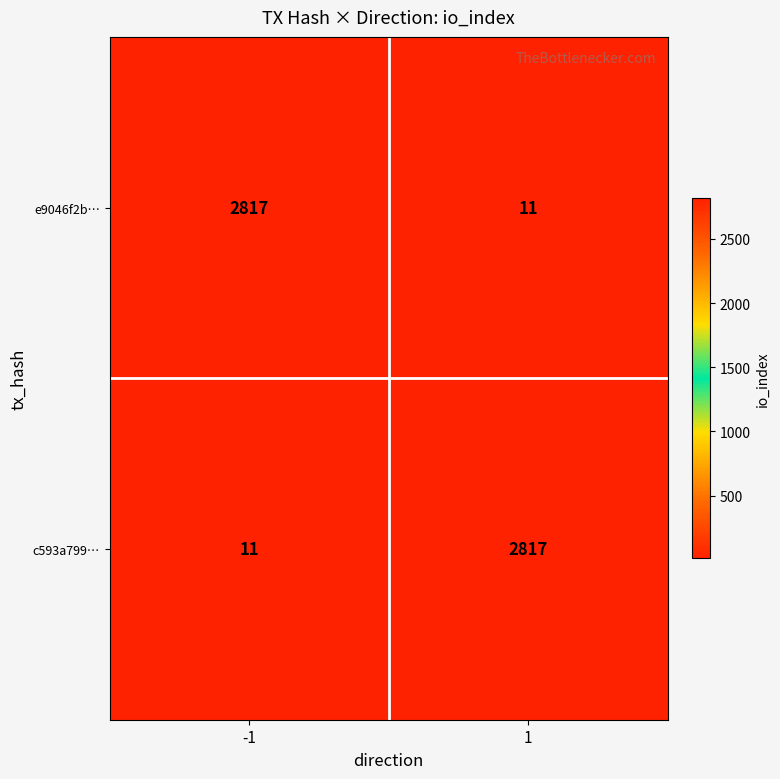

Is the value of c593a799… at 1 greater than the value of e9046f2b… at 1?

Yes